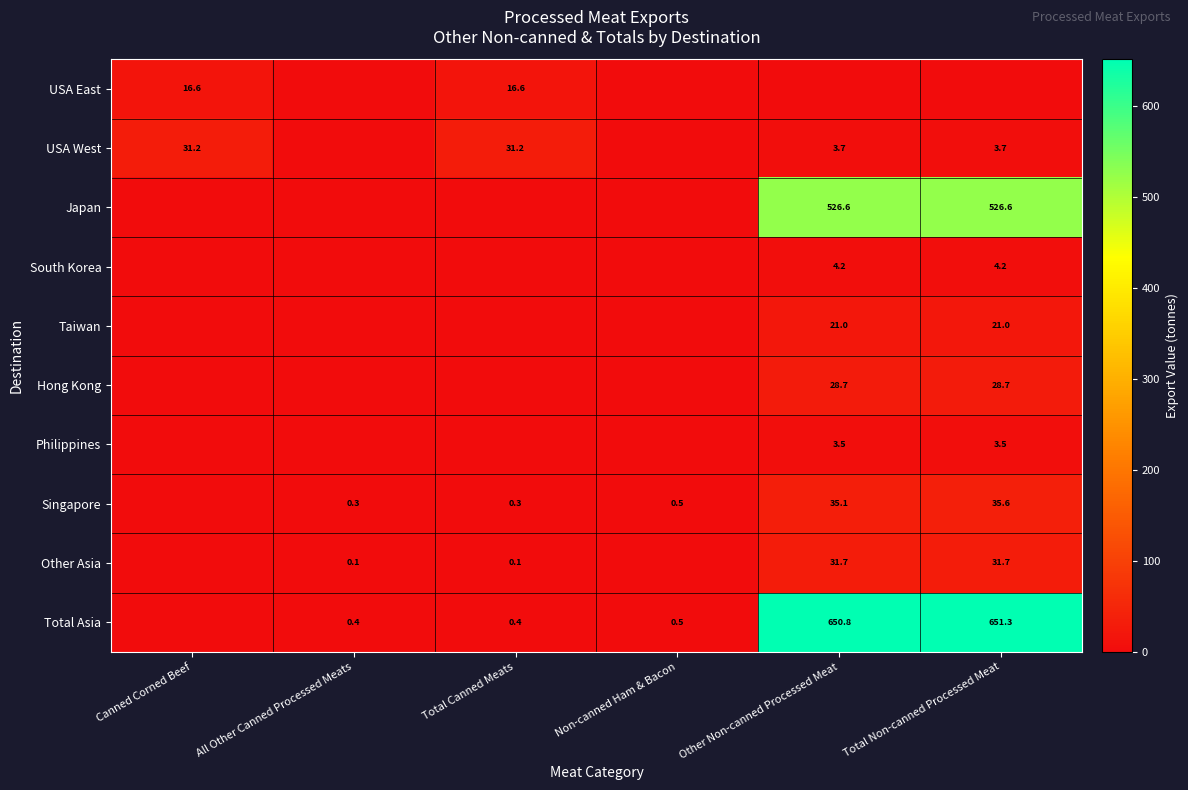

The value of USA West at Canned Corned Beef is 31.2. True or false?

True